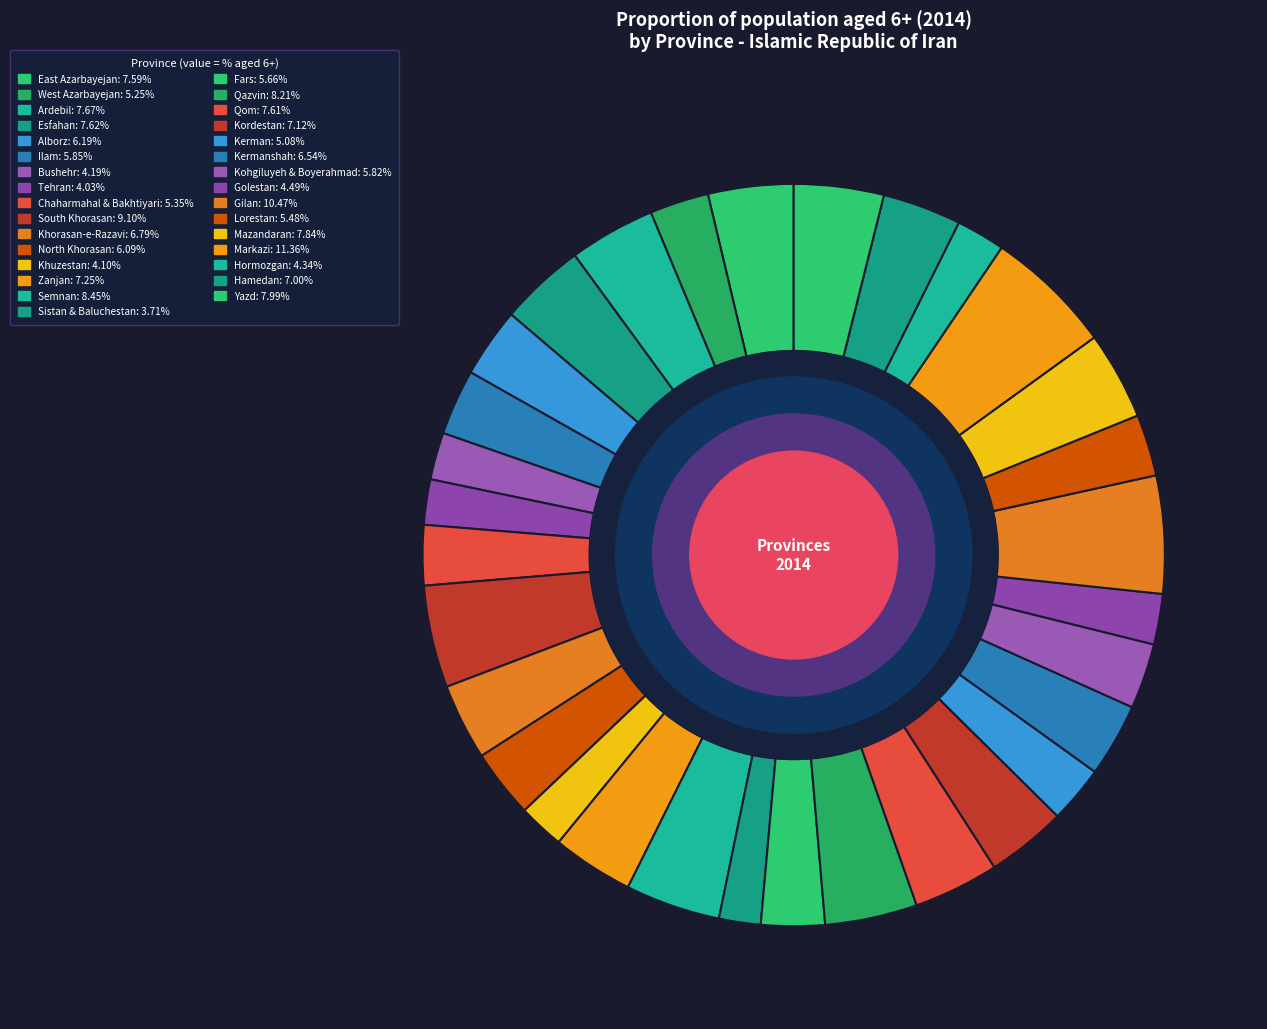

How many slices are in this pie chart?

31